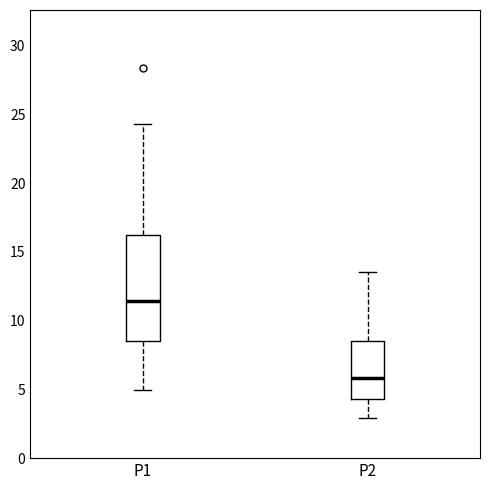

Comparing the boxes themselves (not the whiskers), which one is the tallest?

P1